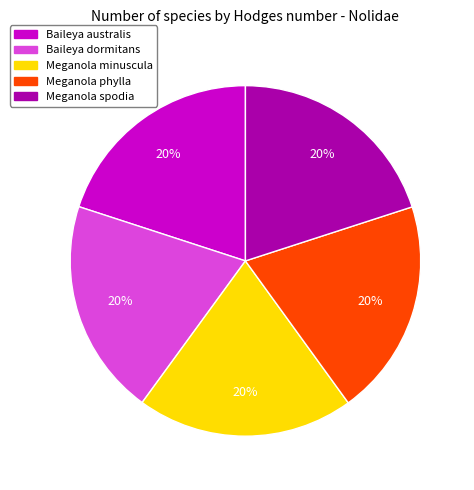

Is there a majority slice in this chart?

No